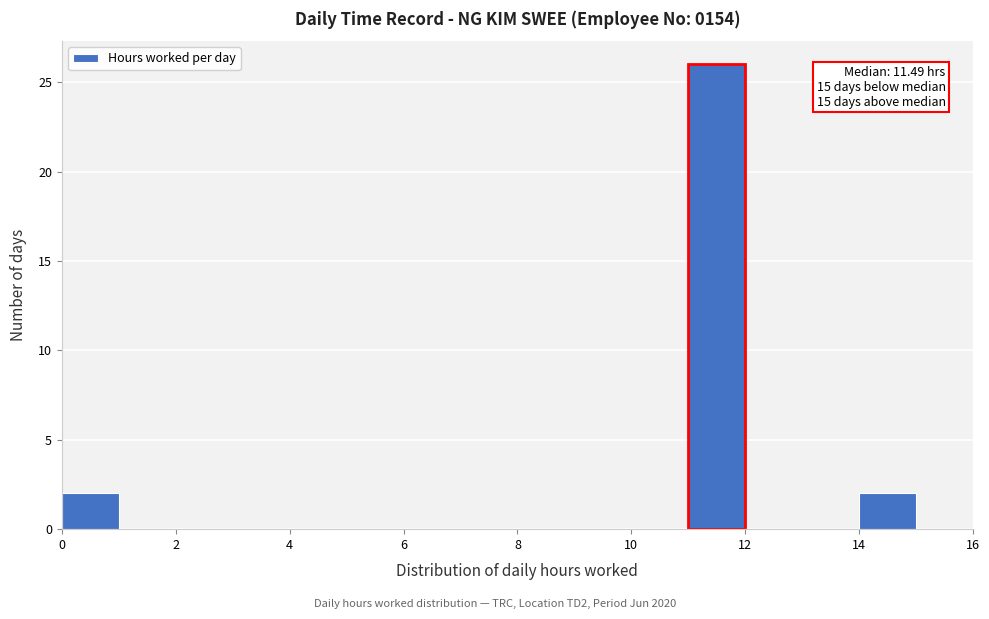

Over which range of the x-axis is the bar tallest?

11 to 12